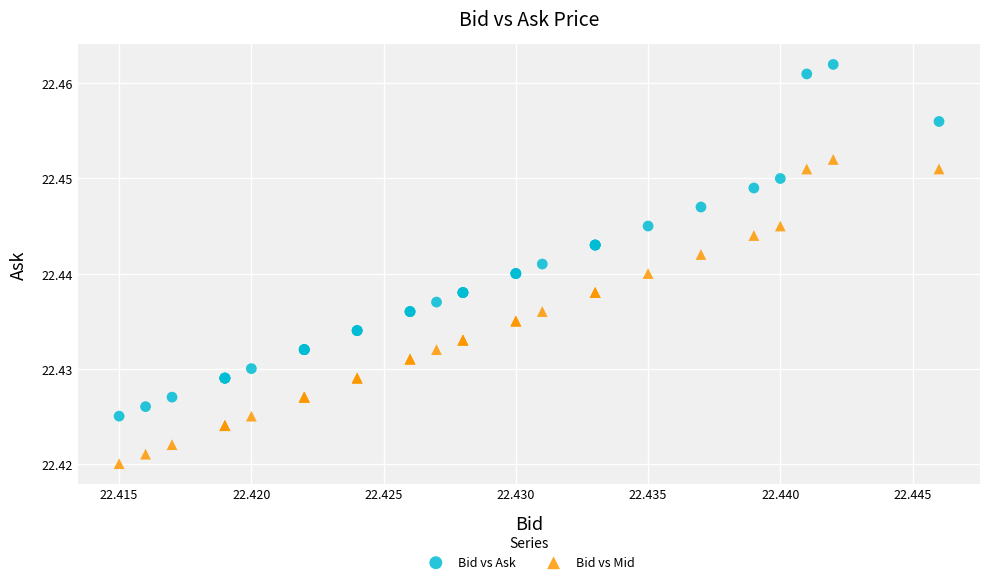

Which series has the widest spread of Y values?

Bid vs Ask